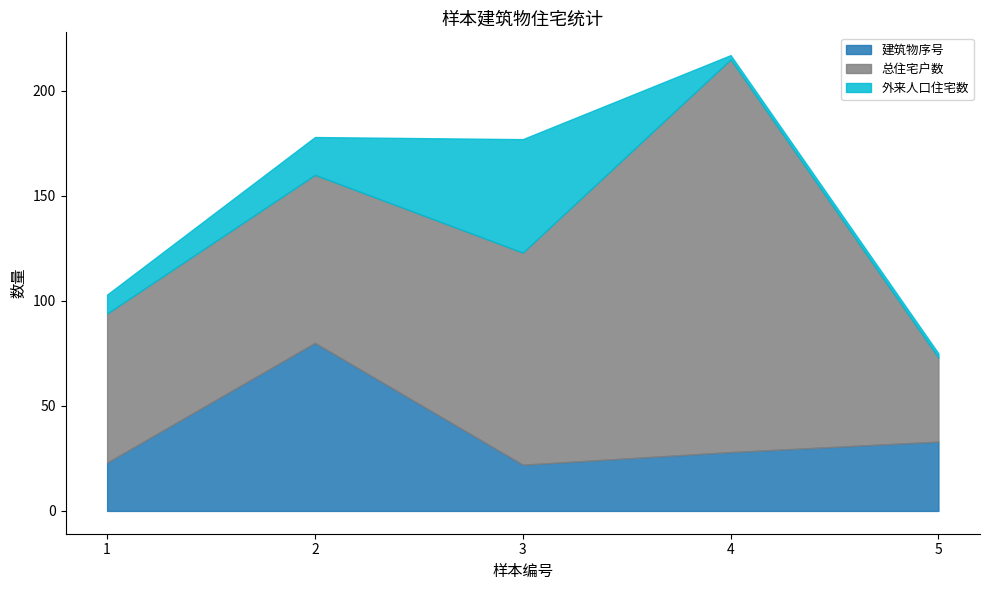

Where is 外来人口住宅数 nearest to the value 28?

2